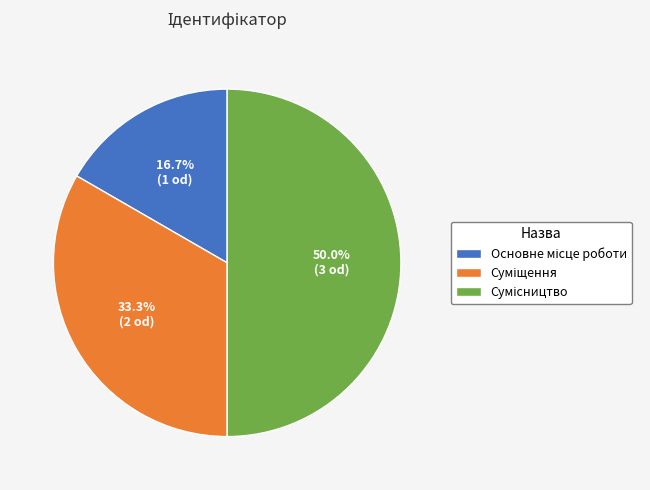

Between Основне місце роботи and Суміщення, which is larger?

Суміщення